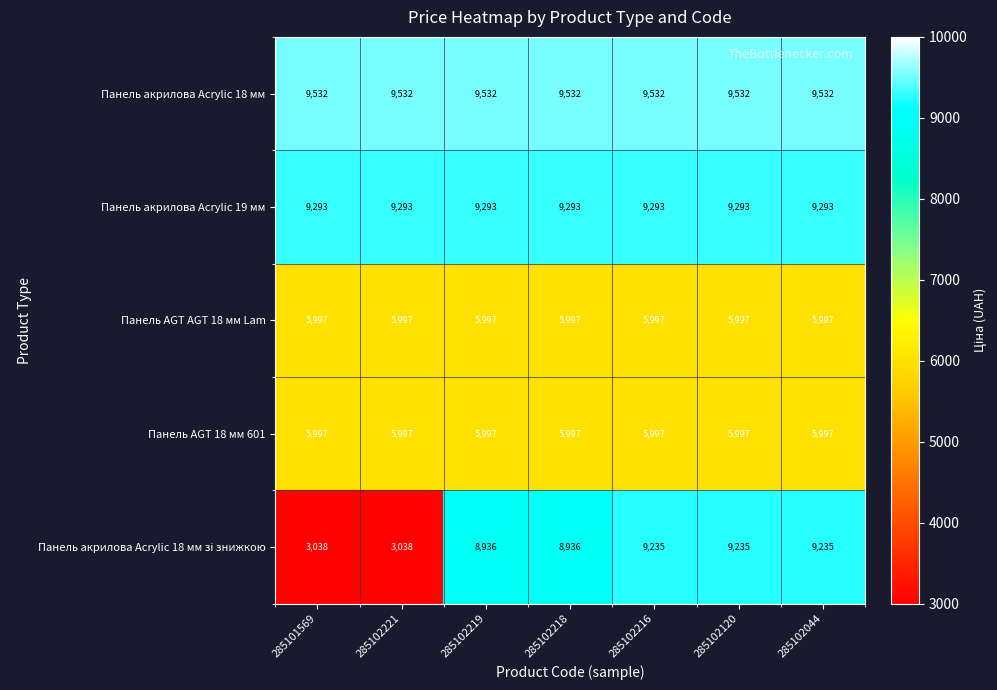

What is the spread (max minus min) of values at 285102120?

3535